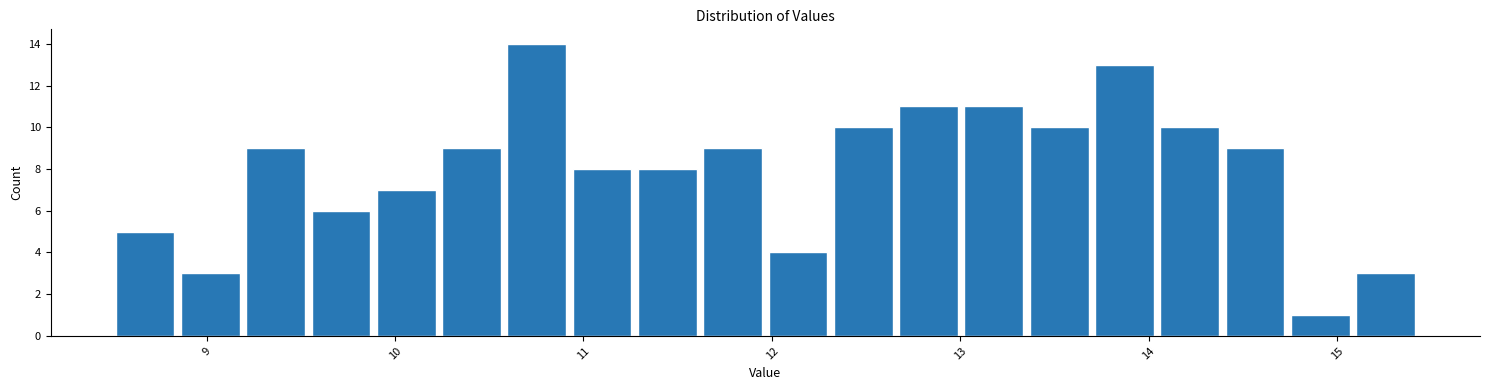

Around what value on the x-axis is the tallest bar? Give the approximate position of its centre, as read against the axis.

10.8